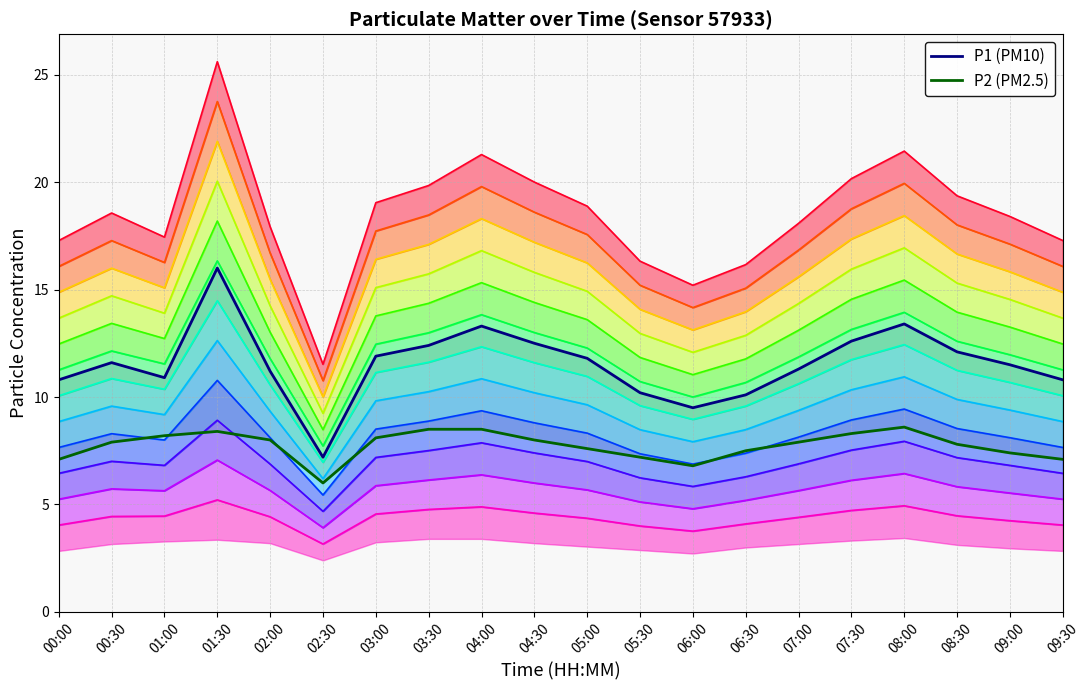

At which label does P2 reach its peak?

08:00